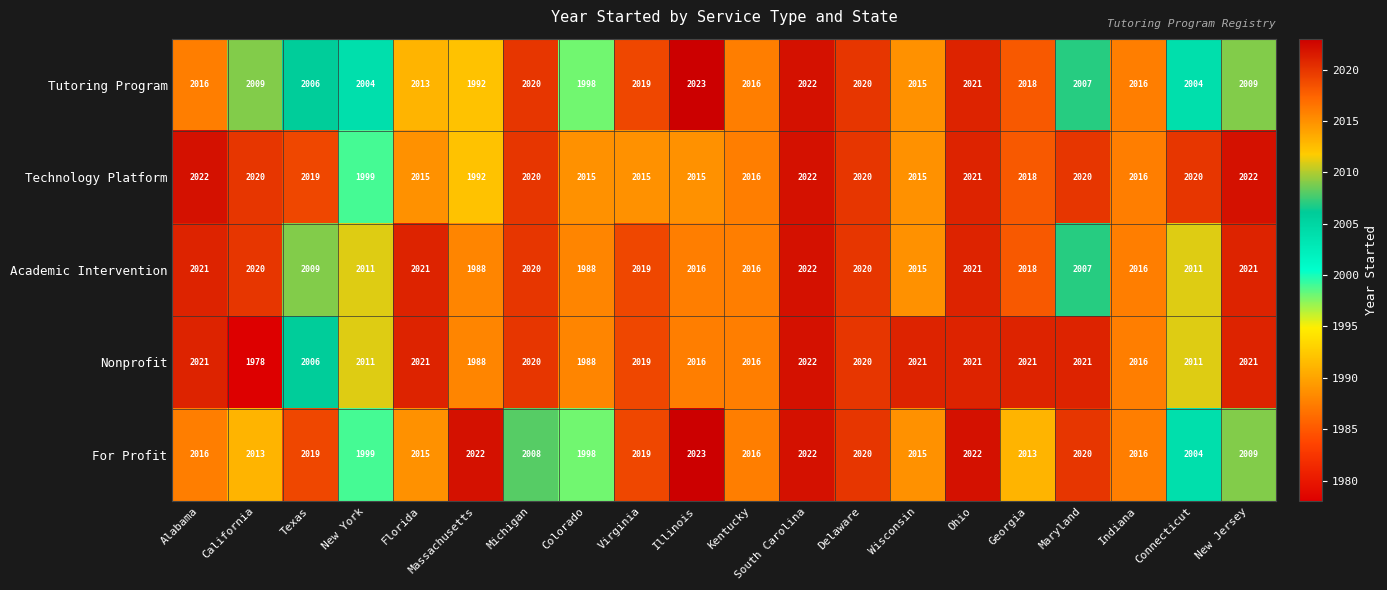

What is the sum of all Tutoring Program values?

40248